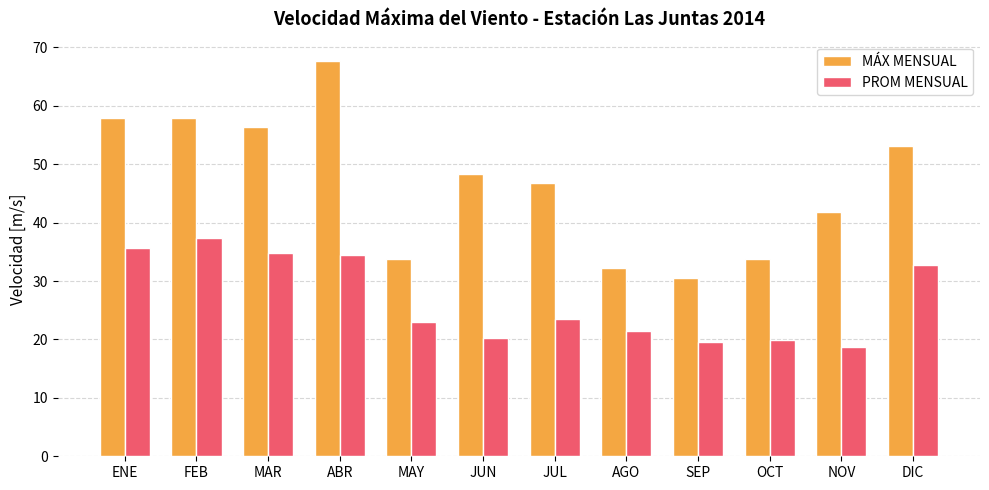

True or false: MÁX MENSUAL has a value of 75.1 at NOV.

False